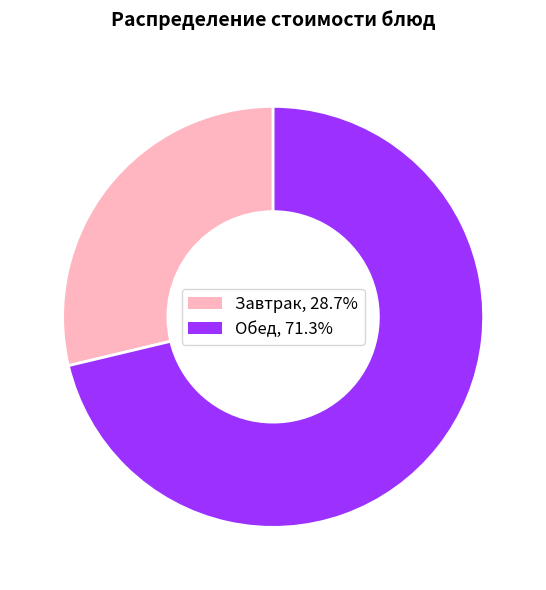

Is there any slice that represents more than half of the pie?

Yes